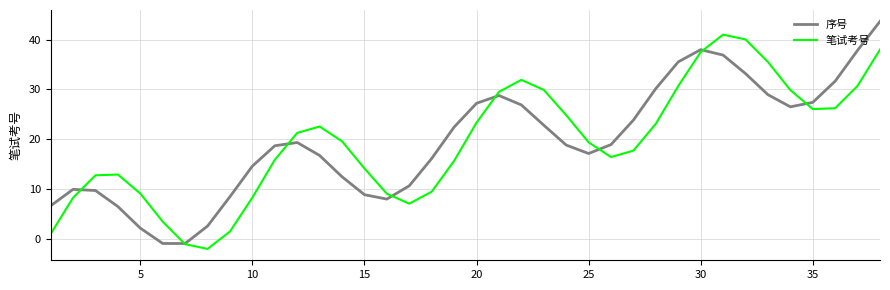

What is the maximum value shown in the chart?

43.7